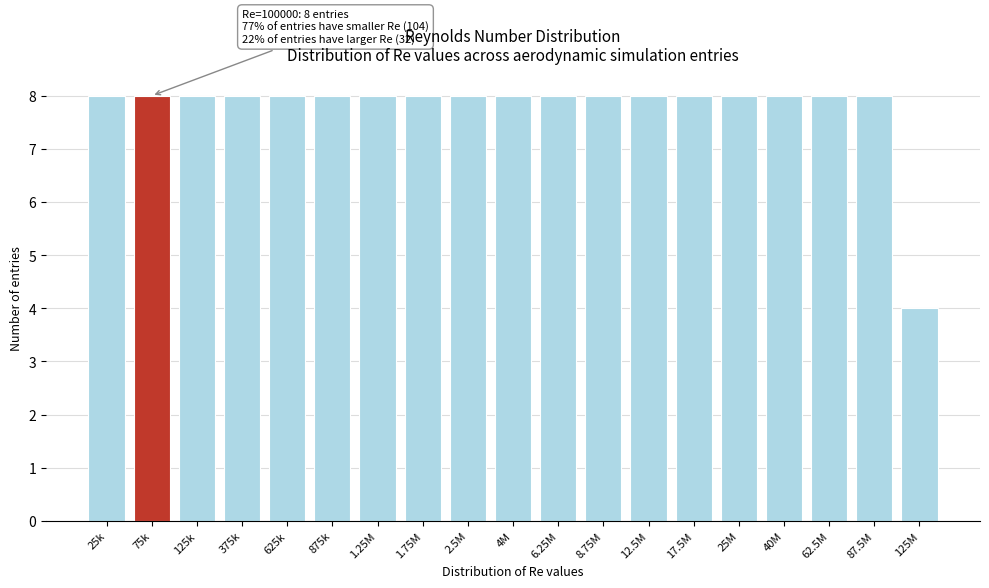

Reading right to left, list all the values displayed in this chart.

125M=4	87.5M=8	62.5M=8	40M=8	25M=8	17.5M=8	12.5M=8	8.75M=8	6.25M=8	4M=8	2.5M=8	1.75M=8	1.25M=8	875k=8	625k=8	375k=8	125k=8	75k=8	25k=8